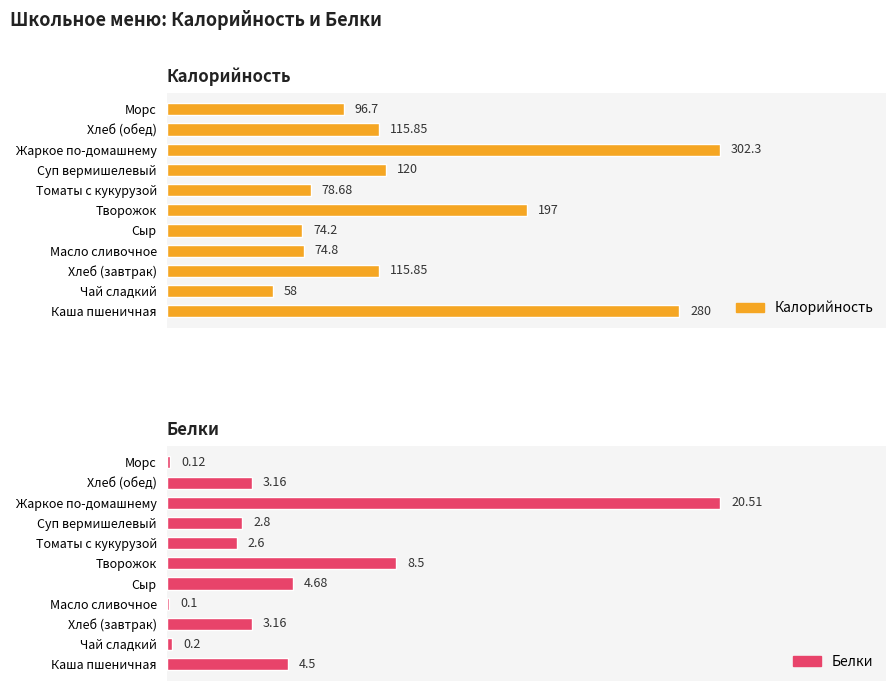

How many bars are there in total?

22